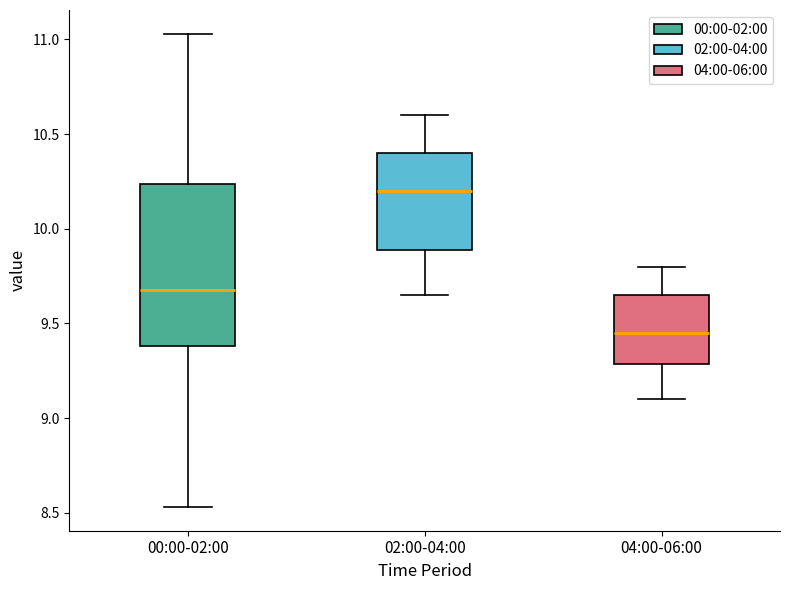

Reading left to right, read every box against the y-axis: the position of its median line, the range the box covers, and the ends of its whiskers. The values are not printed on the chart, so give them approximately, as read against the axis.

00:00-02:00: median 9.70, box 9.40 to 10.25, whiskers 8.55 to 11.05
02:00-04:00: median 10.20, box 9.90 to 10.40, whiskers 9.65 to 10.60
04:00-06:00: median 9.45, box 9.30 to 9.65, whiskers 9.10 to 9.80